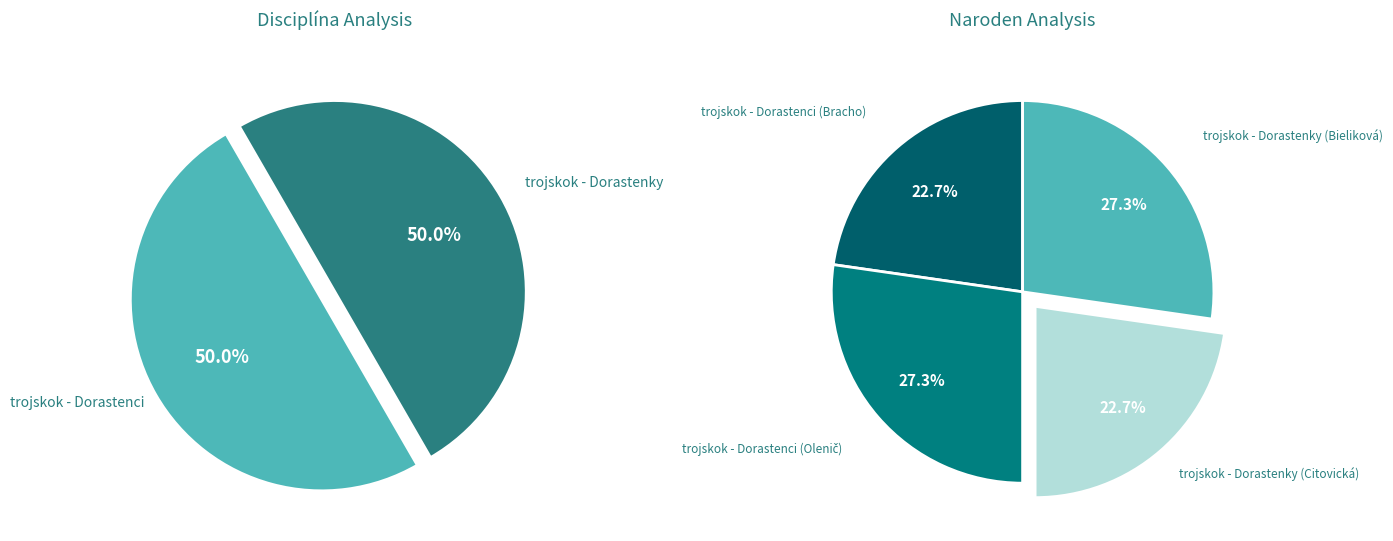

Count the number of slices in the pie.

4